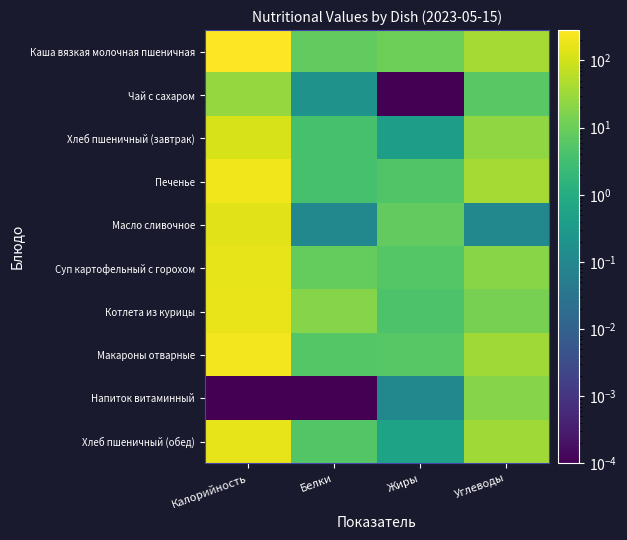

Reading right to left, transcribe all the data shown in this chart.

Каша вязкая молочная пшеничная: Углеводы=38.5	Жиры=10.8	Белки=8.2	Калорийность=283.5
Чай с сахаром: Углеводы=6.5	Жиры=0.0	Белки=0.2	Калорийность=26.8
Хлеб пшеничный (завтрак): Углеводы=24.6	Жиры=0.4	Белки=3.8	Калорийность=117.5
Печенье: Углеводы=37.2	Жиры=5.0	Белки=3.8	Калорийность=208.0
Масло сливочное: Углеводы=0.1	Жиры=8.2	Белки=0.1	Калорийность=149.6
Суп картофельный с горохом: Углеводы=20.4	Жиры=5.8	Белки=8.3	Калорийность=166.4
Котлета из курицы: Углеводы=13.5	Жиры=4.4	Белки=19.2	Калорийность=169.5
Макароны отварные: Углеводы=34.9	Жиры=5.9	Белки=5.7	Калорийность=215.5
Напиток витаминный: Углеводы=19.4	Жиры=0.1	Белки=0.0	Калорийность=0.0
Хлеб пшеничный (обед): Углеводы=34.4	Жиры=0.6	Белки=5.3	Калорийность=164.5